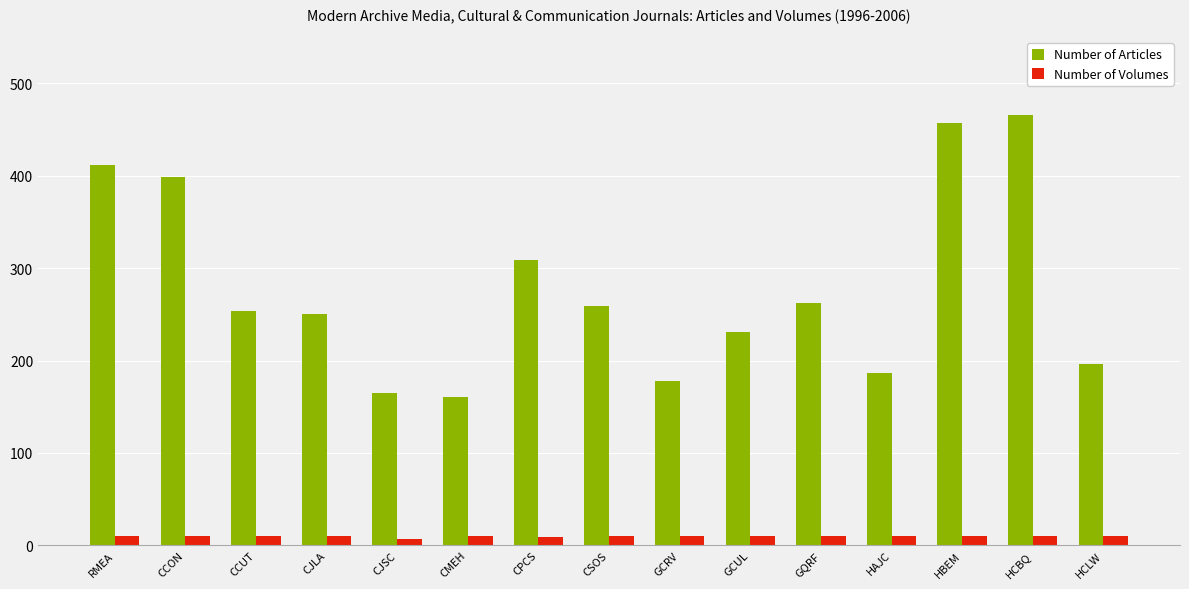

Which series has the largest total across all categories?

Number of Articles